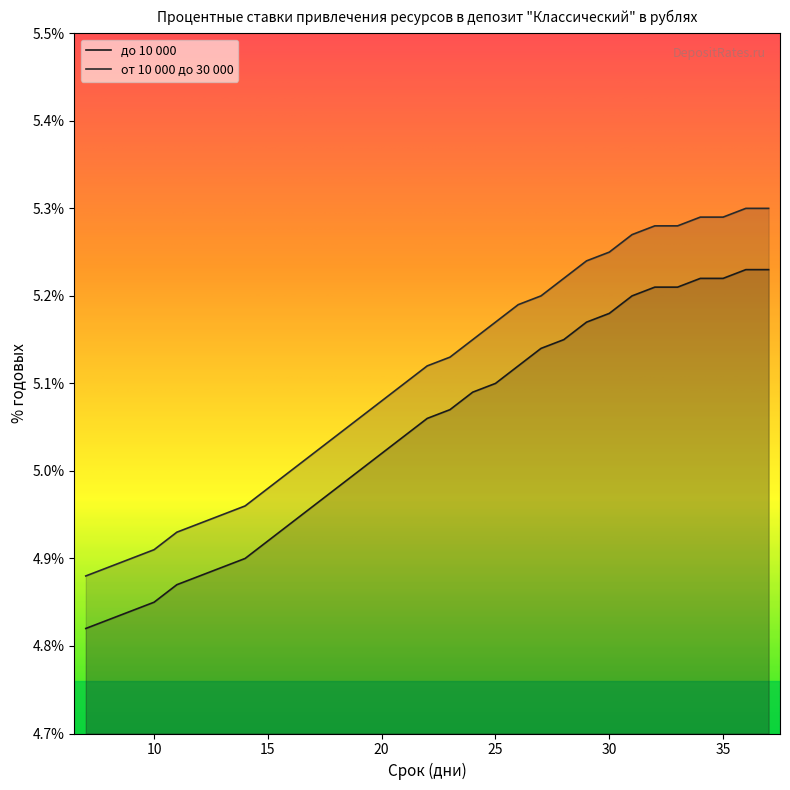

True or false: от 10 000 до 30 000 and до 10 000 intersect in this chart.

False